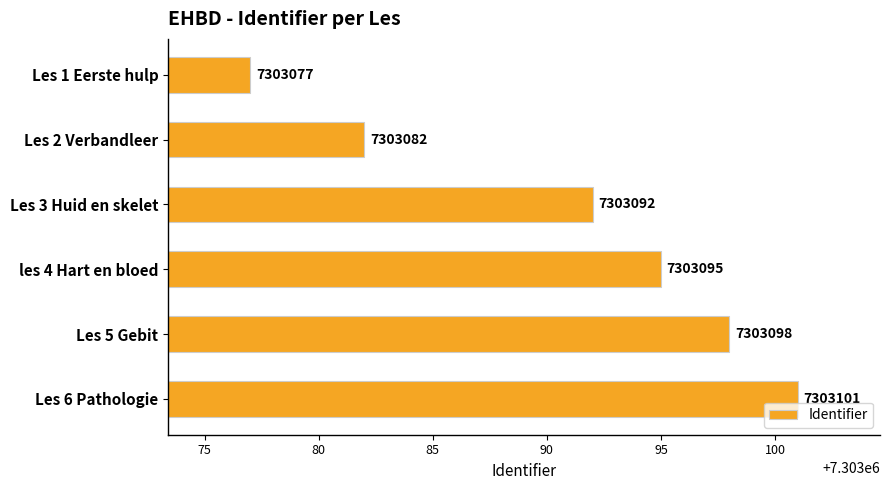

Count the values in the range 7303082 to 7303098.

4